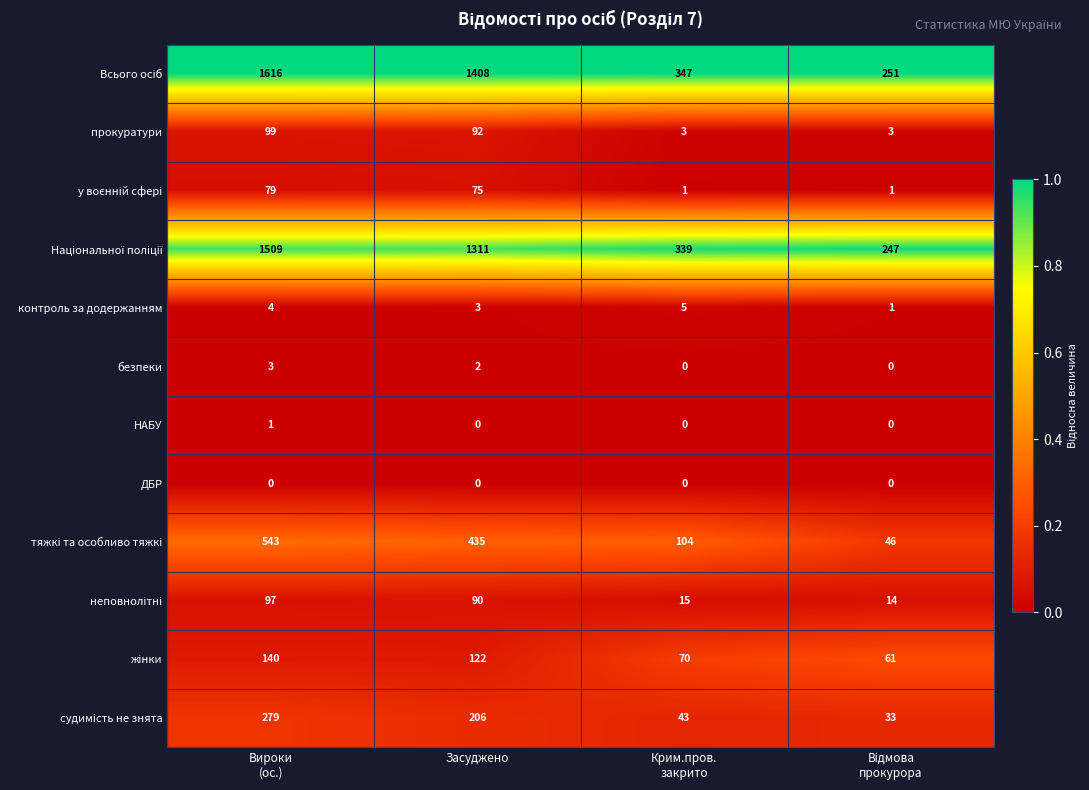

At which label is прокуратури closest to 51?

Засуджено